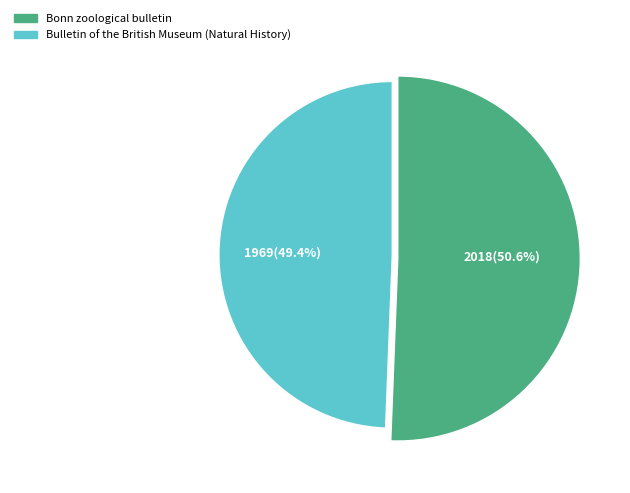

The Bonn zoological bulletin slice represents 51% of the pie. True or false?

True